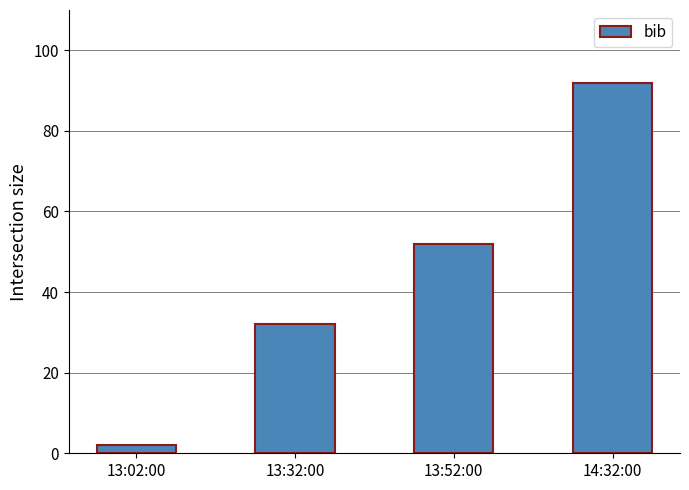

Reading left to right, transcribe all the data shown in this chart.

2	32	52	92